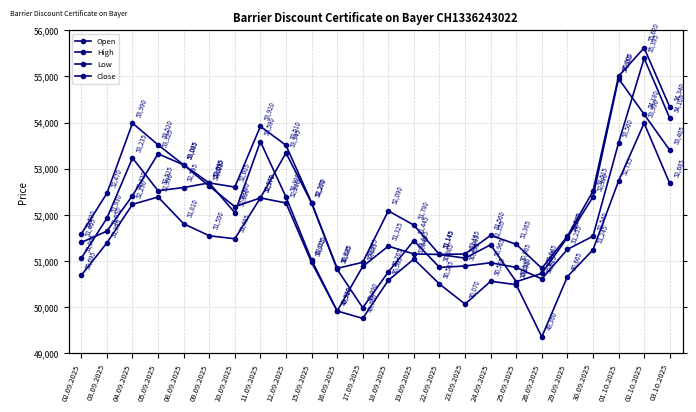

What is the difference between the second highest and minimum values in the Open series?

4110